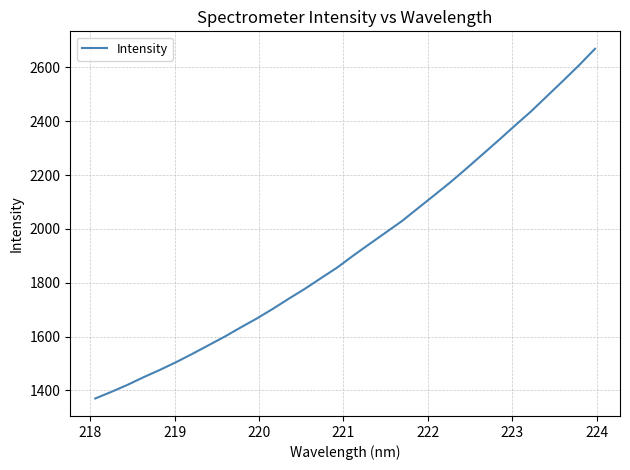

What is the minimum value shown in the chart?

1369.8